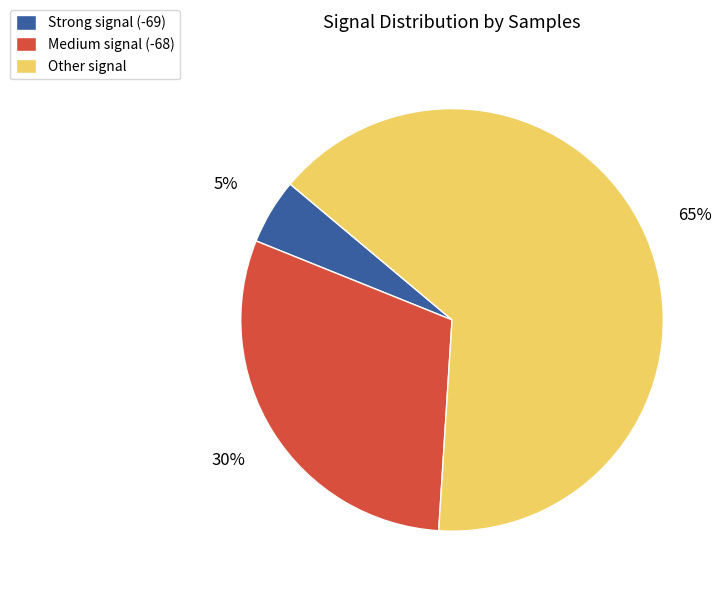

Does Medium signal (-68) represent more than half of the total?

No